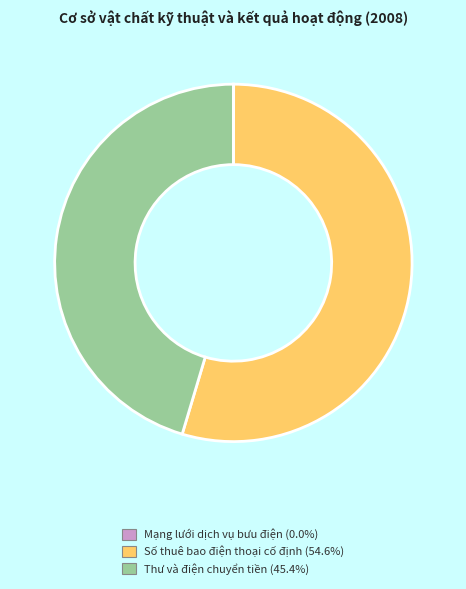

Which slice is the largest?

Số thuê bao điện thoại cố định